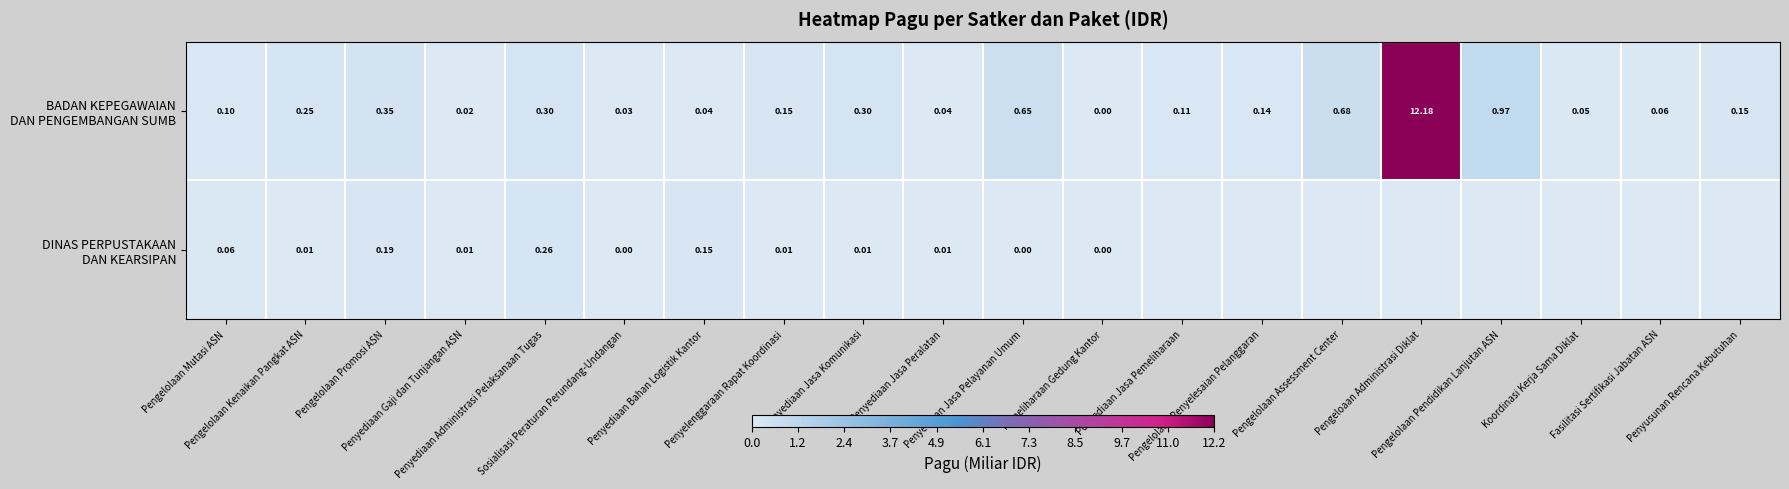

List the series in order of their peak value, highest first.

BADAN KEPEGAWAIAN DAN PENGEMBANGAN SUMB, DINAS PERPUSTAKAAN DAN KEARSIPAN